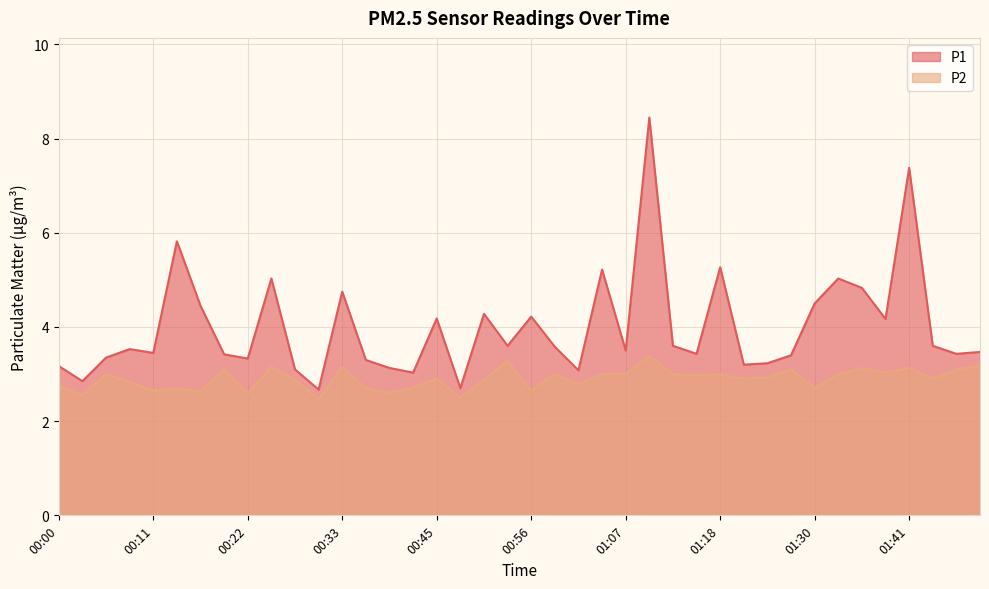

List the series in order of their peak value, lowest first.

P2, P1